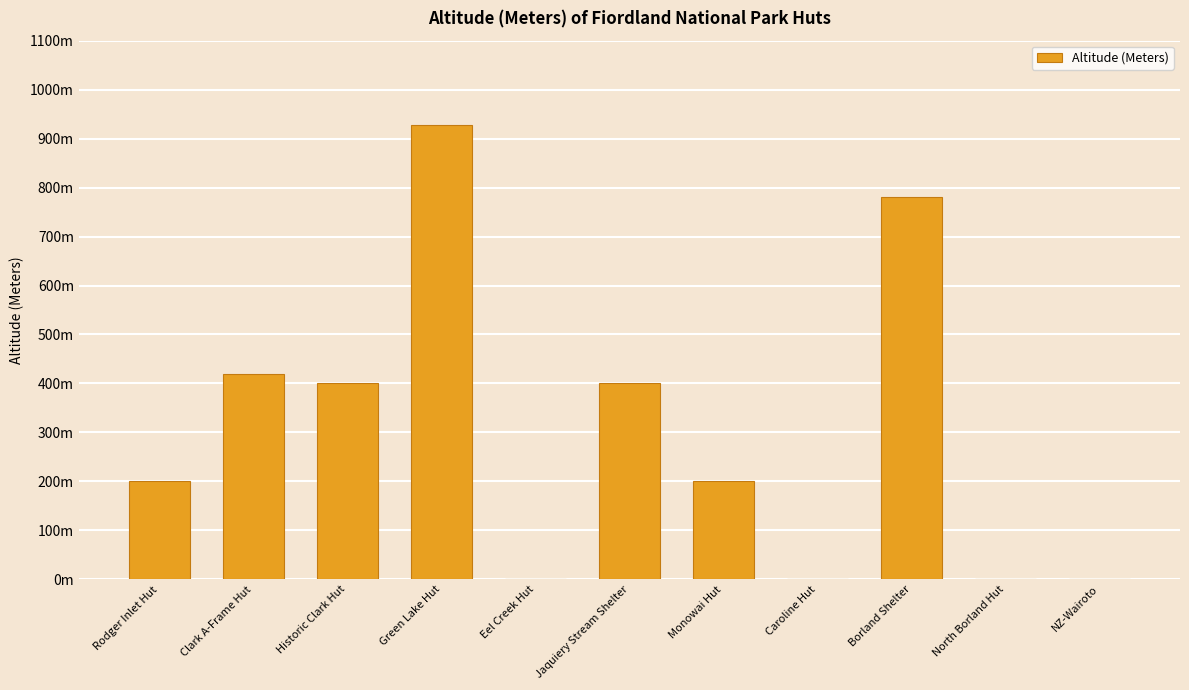

What is the difference between the second highest and minimum values?

780